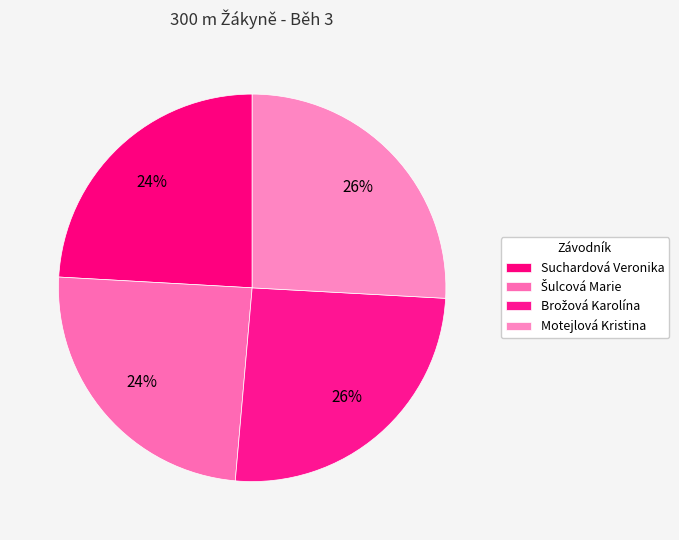

Count the number of slices in the pie.

4